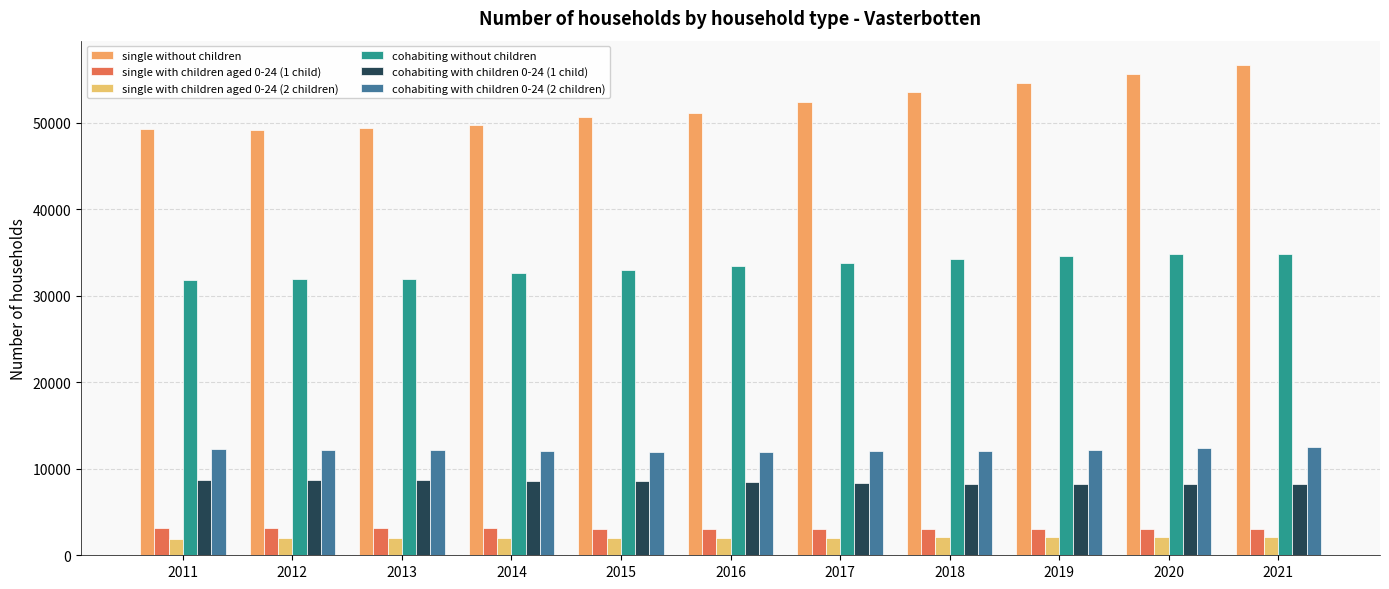

Count the number of data series in this chart.

6